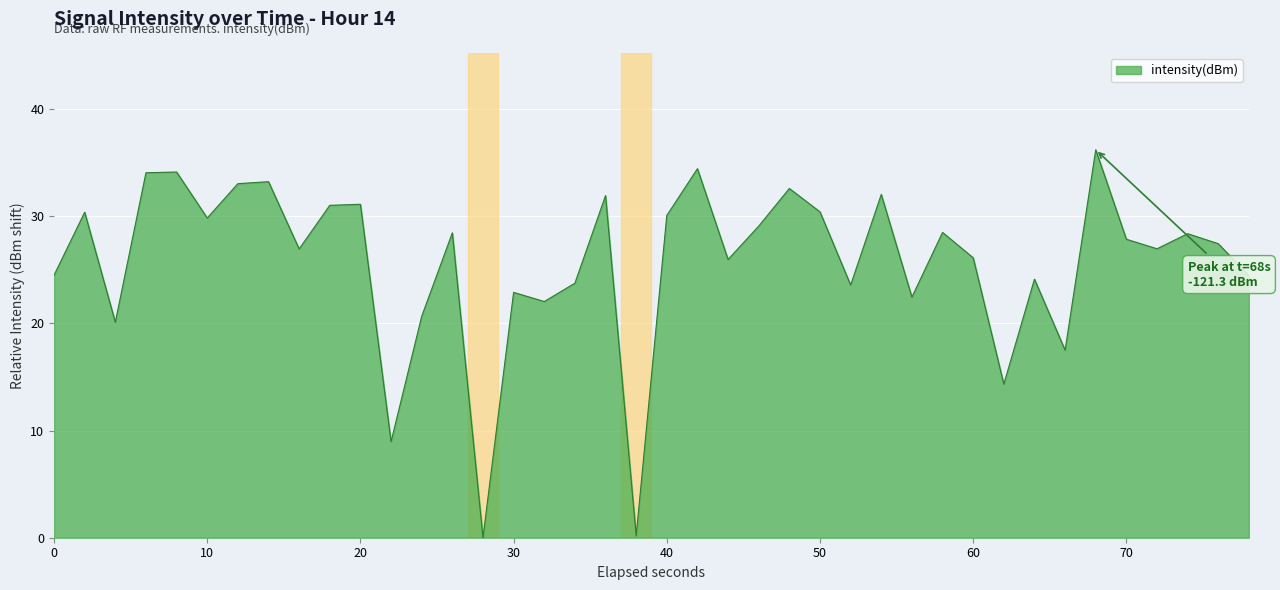

What is the greatest value displayed?

36.2